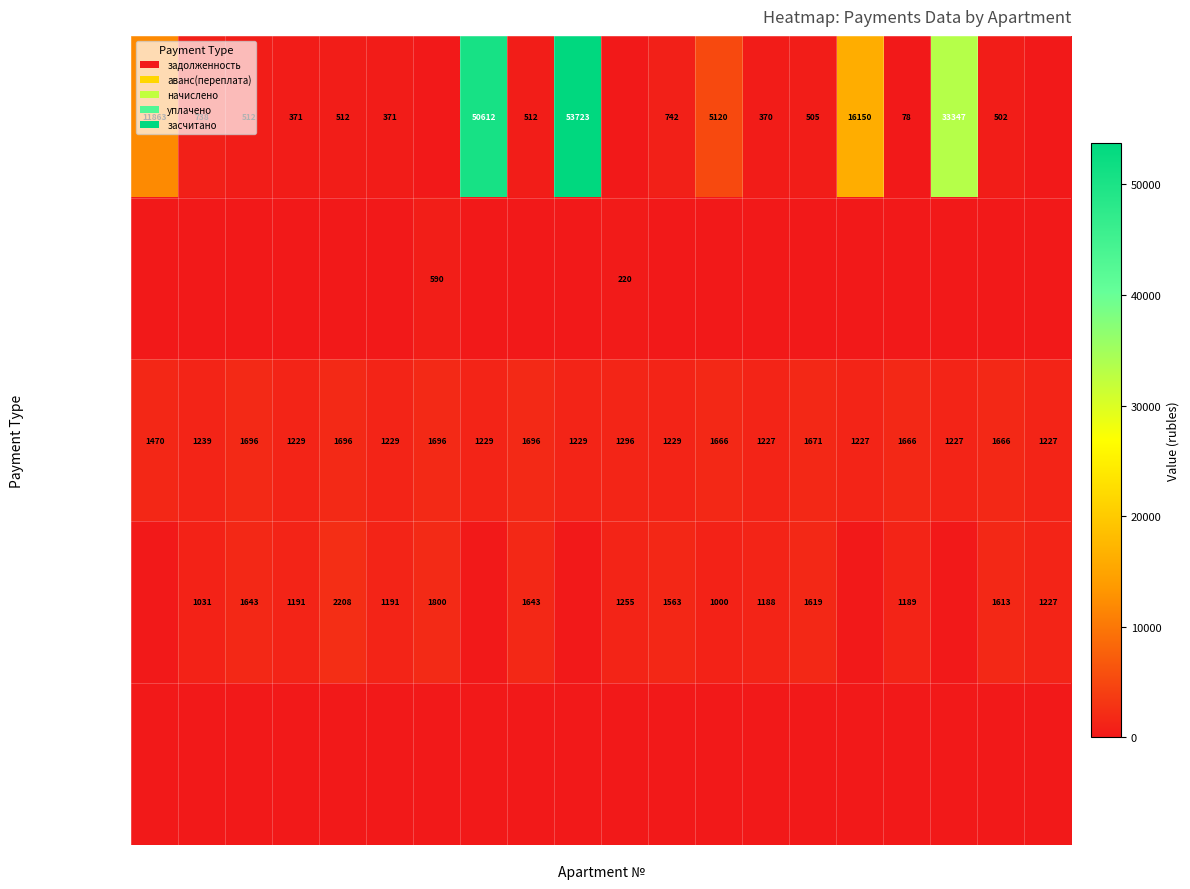

At which category is the sum across all series the highest?

10